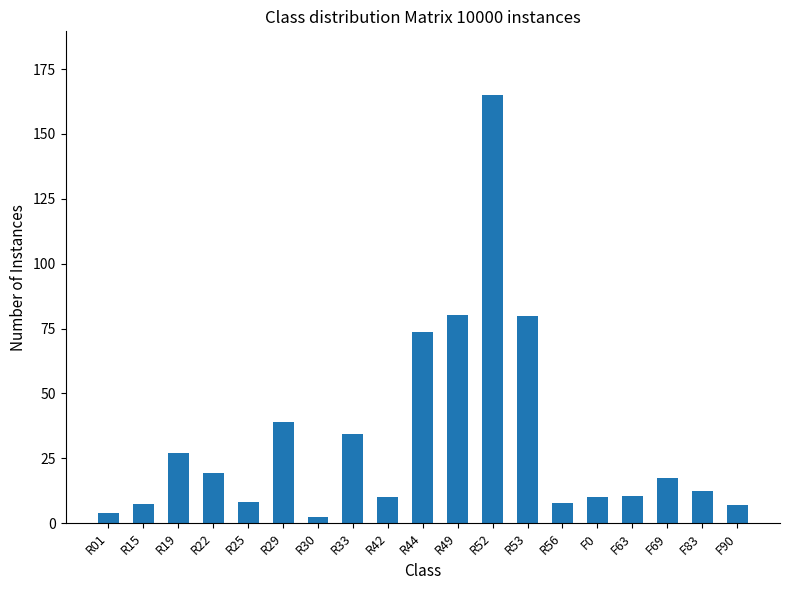

How many series are shown in this chart?

1